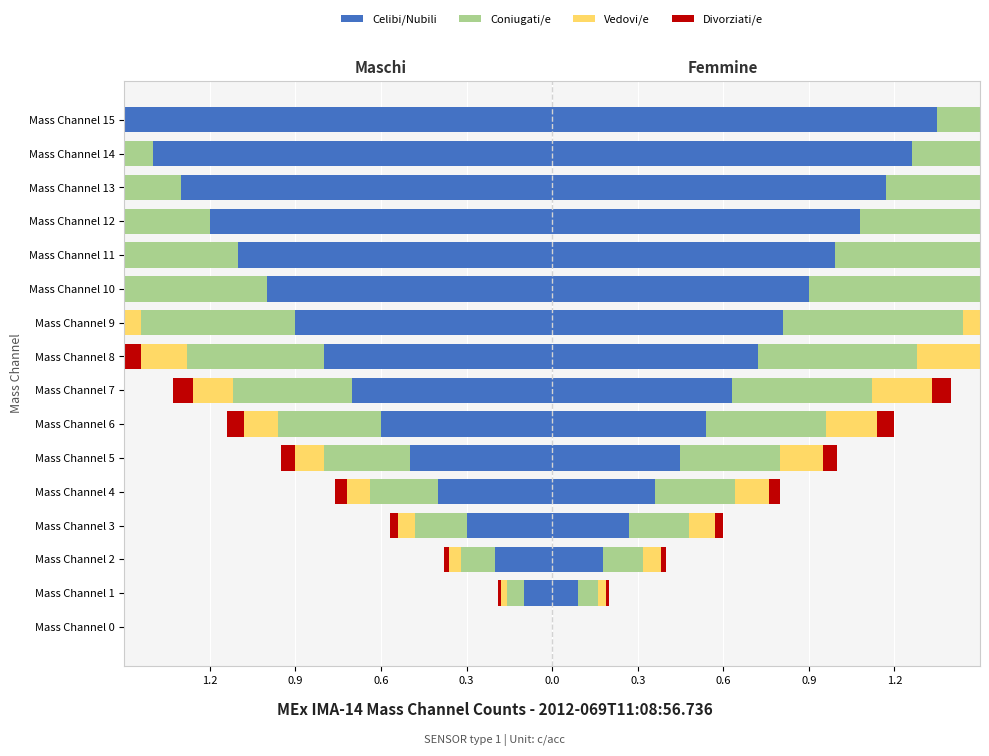

What is the approximate value of Vedovi/e at Mass Channel 4?

-0.1